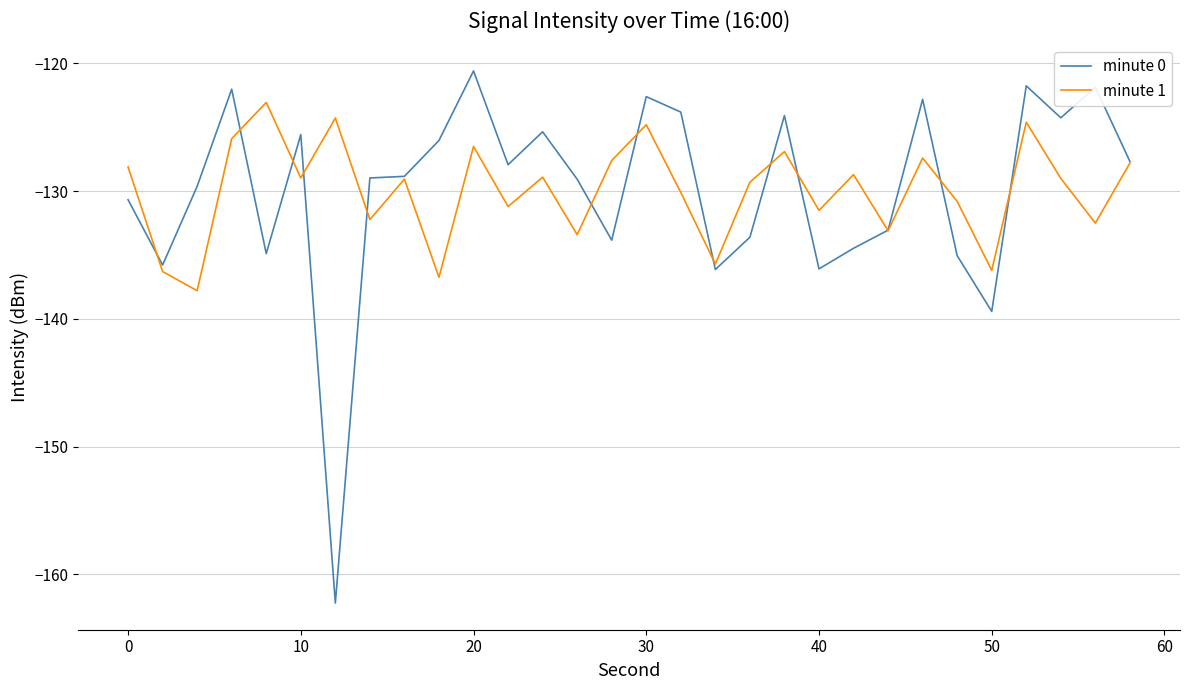

Which series has the largest range (max minus min)?

minute 0